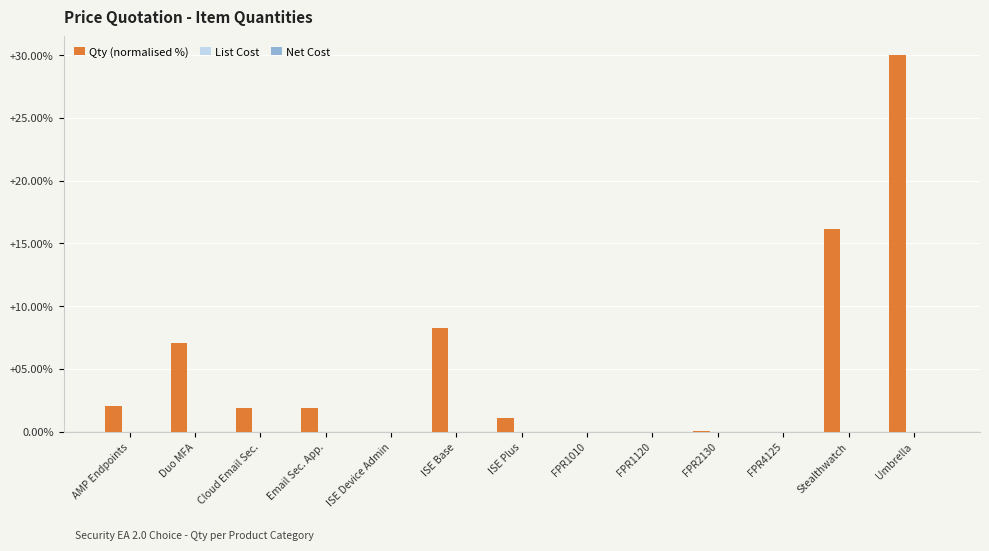

At which label is the value closest to 15?

Stealthwatch